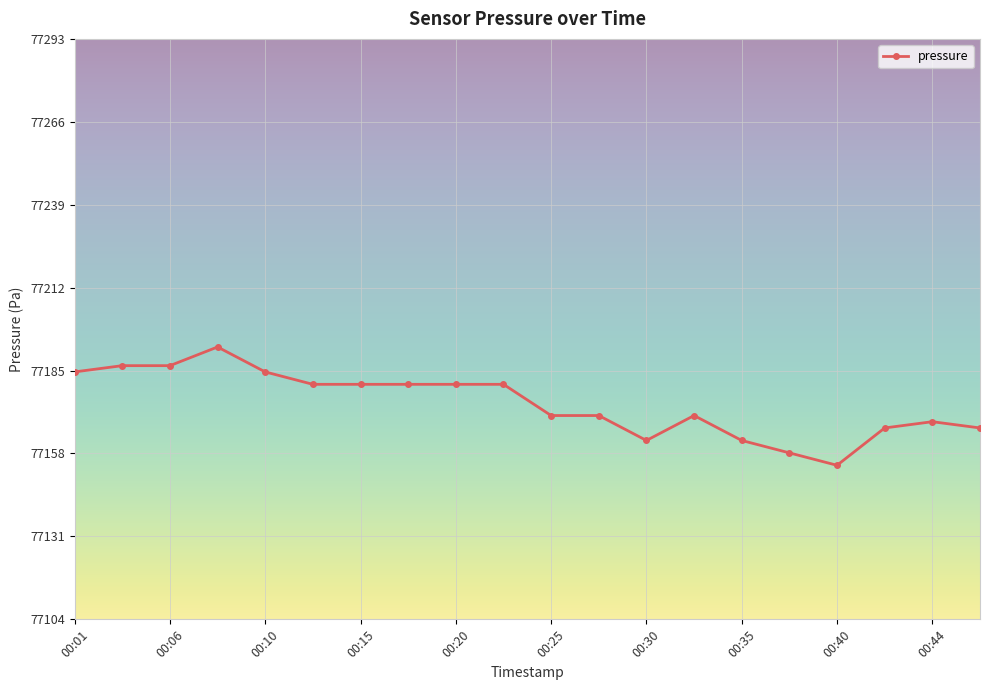

What is the smallest value displayed?

77154.7